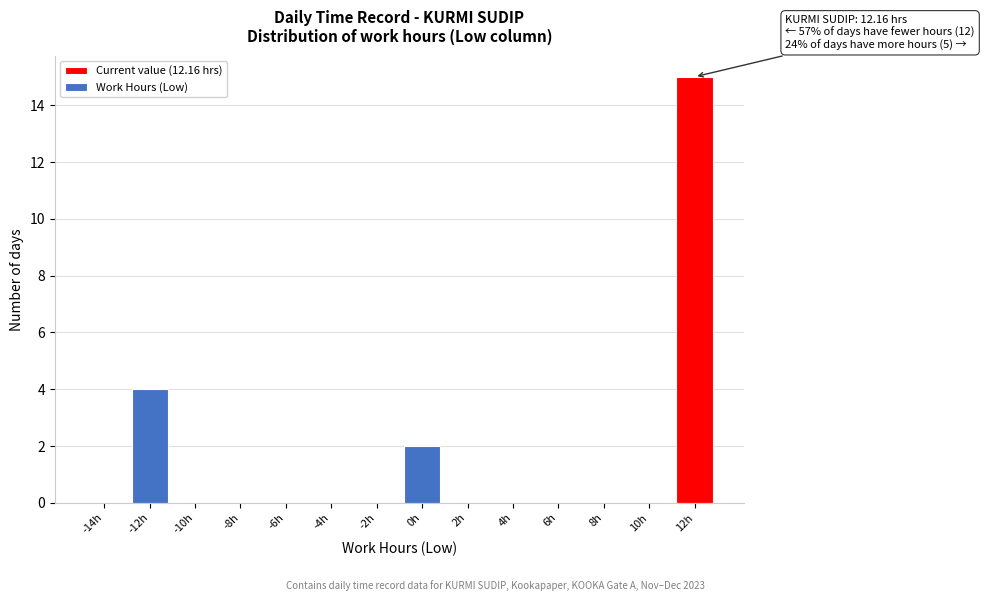

Reading left to right, what are all the values shown in this chart?

-14h=0	-12h=4	-10h=0	-8h=0	-6h=0	-4h=0	-2h=0	0h=2	2h=0	4h=0	6h=0	8h=0	10h=0	12h=15